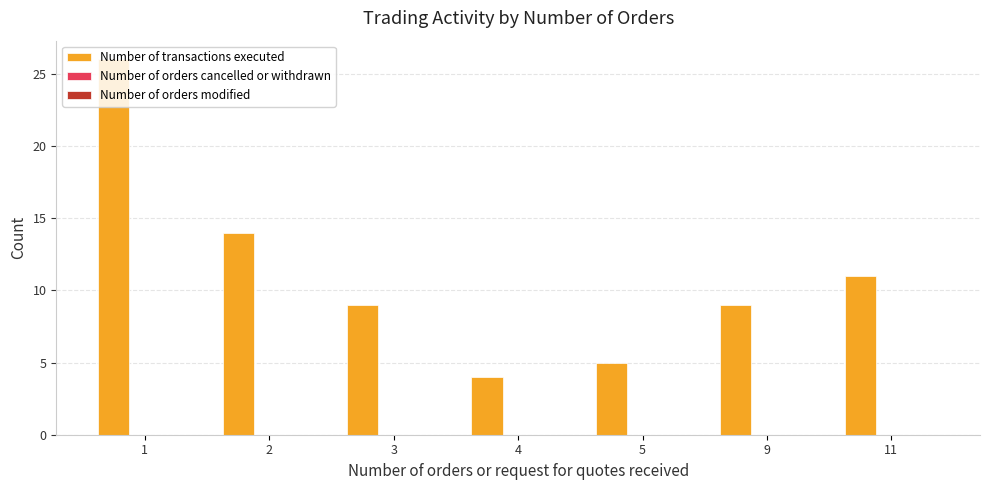

What is the greatest value displayed?

26